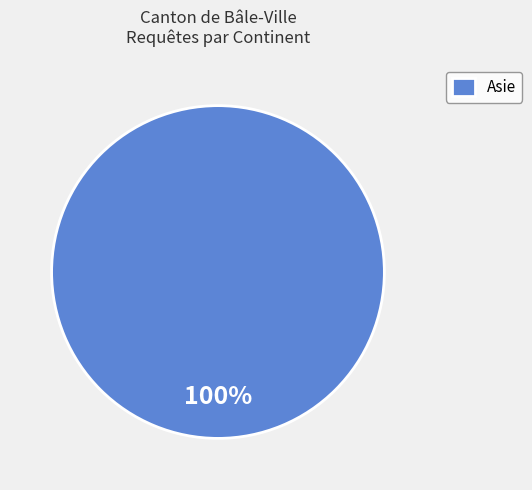

Rank the categories by value from highest to lowest.

Asie